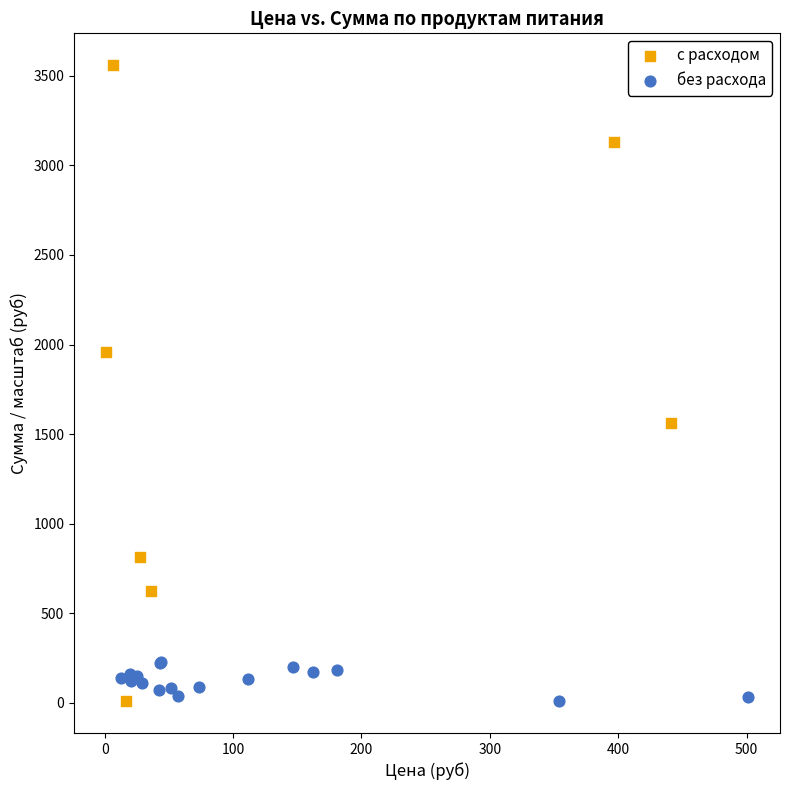

Which series has the largest Y range (max minus min)?

с расходом